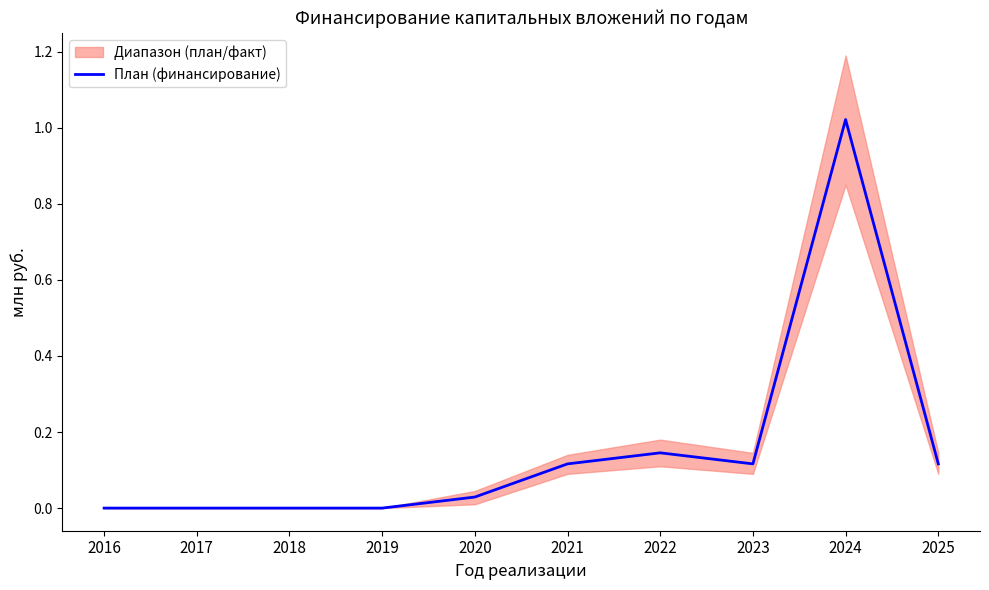

List the labels in order of value, smallest first.

2016, 2017, 2018, 2019, 2020, 2021, 2023, 2025, 2022, 2024